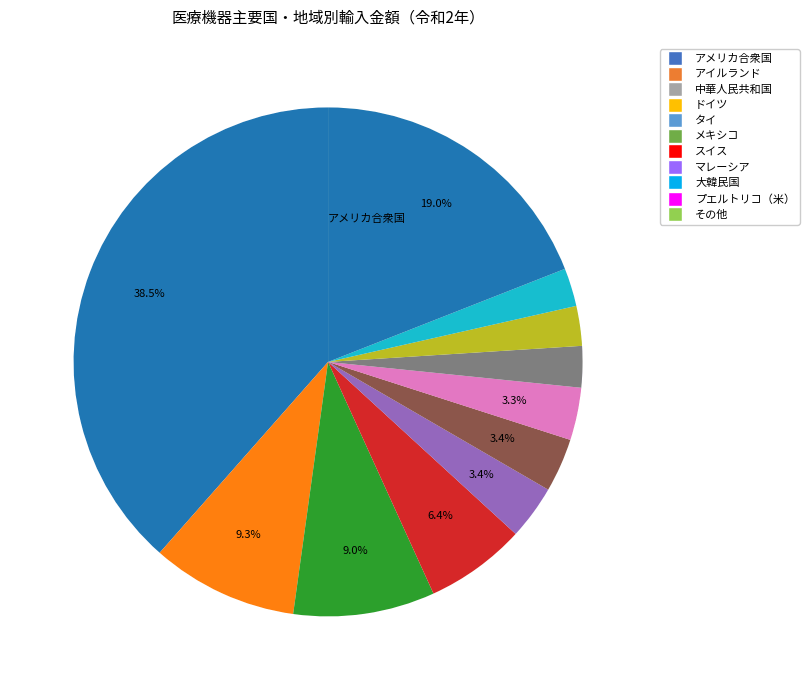

What portion of the pie excludes 大韓民国?

97.5%